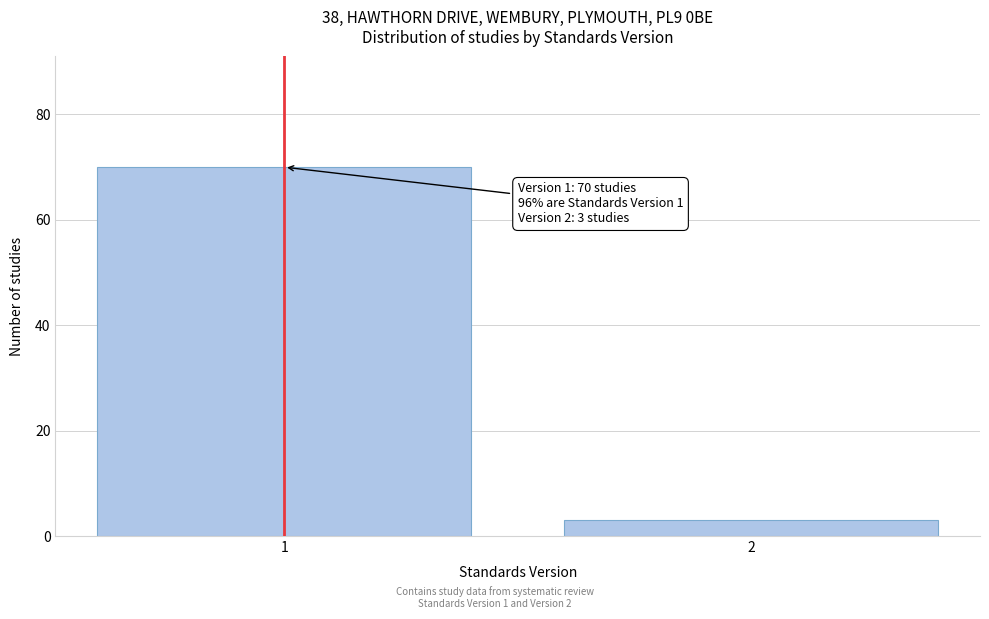

Reading left to right, transcribe all the data shown in this chart.

70	3